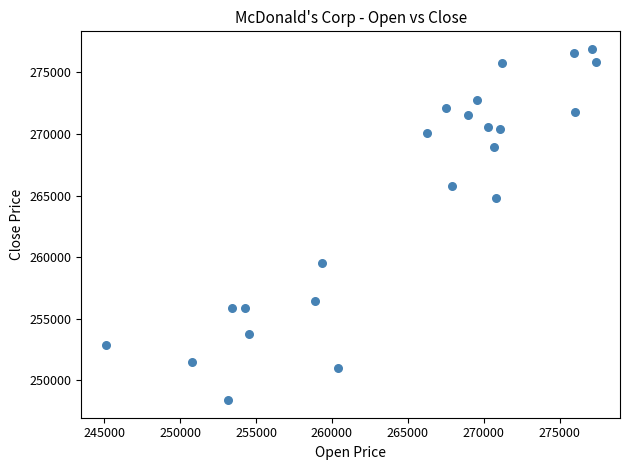

What Y value in the scatter plot is closest to 262658?

264846